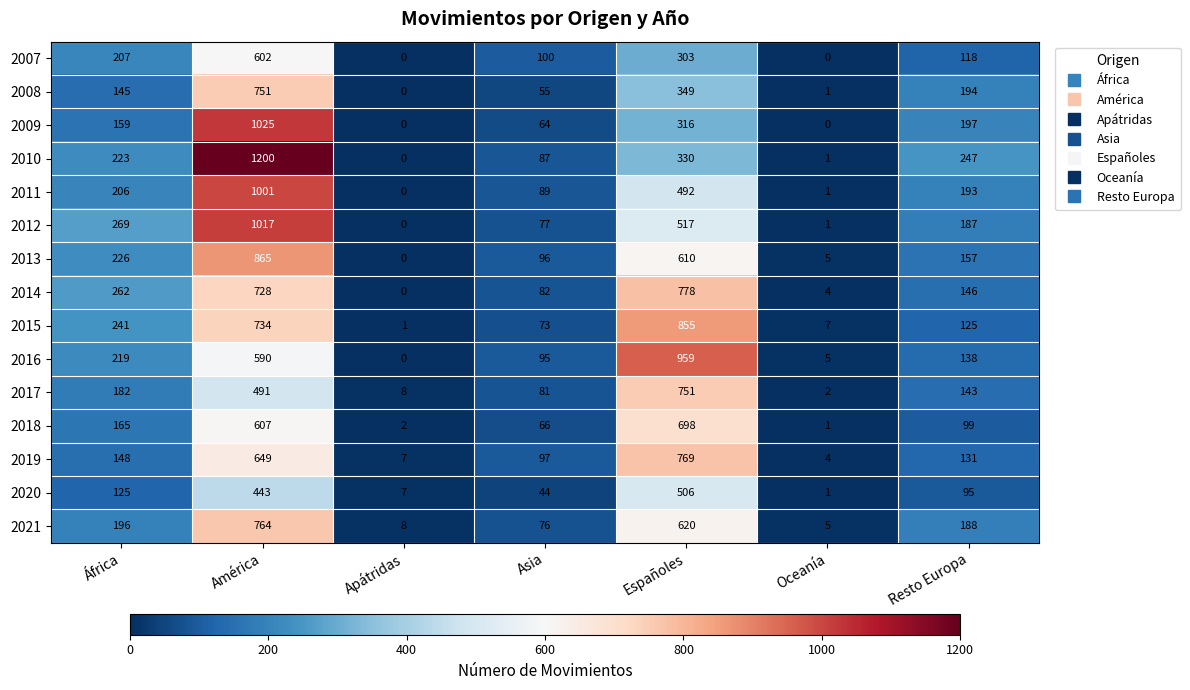

What is the difference between the 2020 values at África and Oceanía?

124